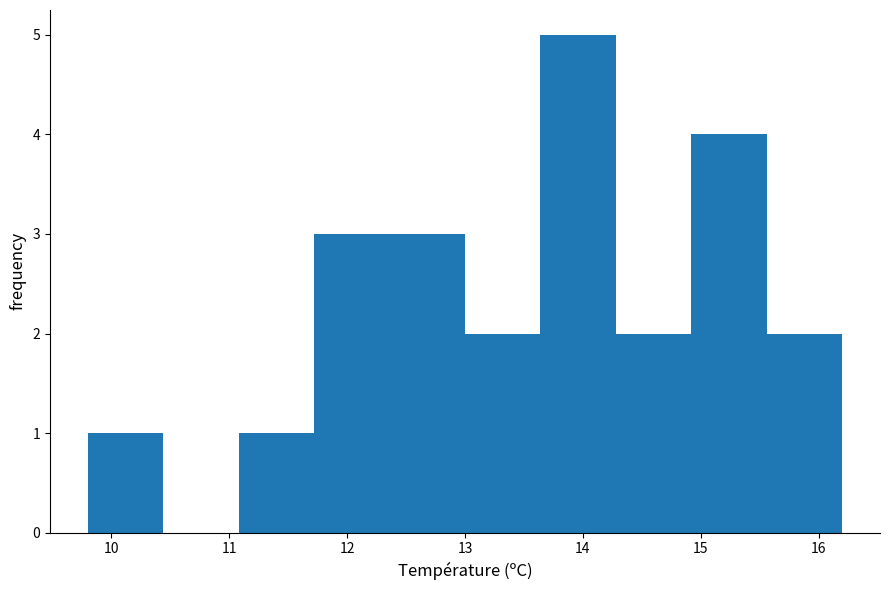

Reading left to right, transcribe this chart: for each bar, give the range it covers on the x-axis and its height. Neither the bar edges nor the heights are printed on the chart, so give them approximately, as read against the axes.

9.80 to 10.44: 1
10.44 to 11.08: 0
11.08 to 11.72: 1
11.72 to 12.36: 3
12.36 to 13.00: 3
13.00 to 13.64: 2
13.64 to 14.28: 5
14.28 to 14.92: 2
14.92 to 15.56: 4
15.56 to 16.20: 2